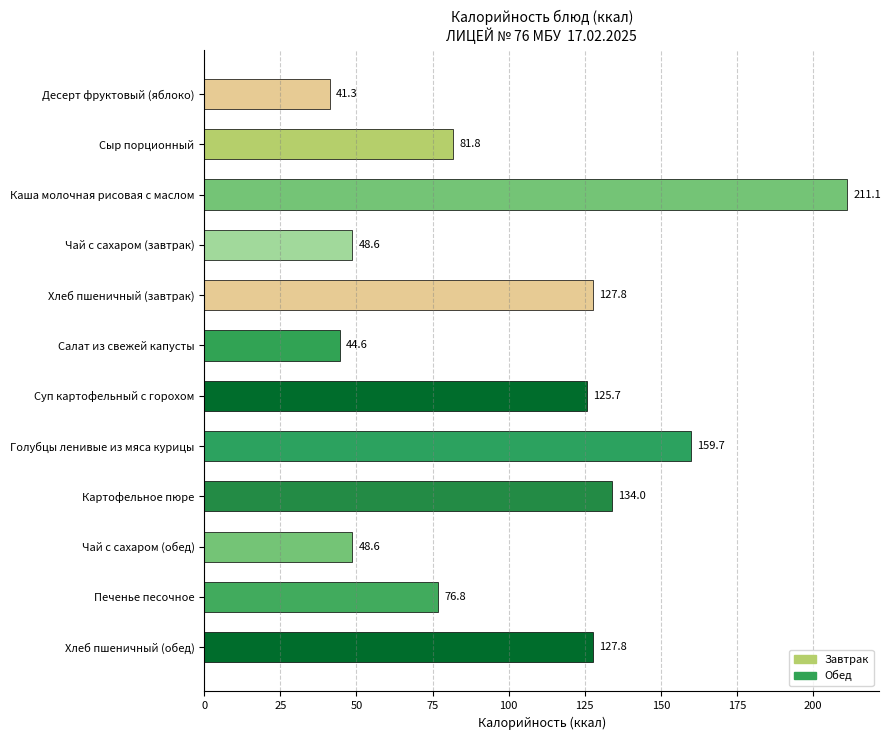

Are the bars horizontal?

Yes